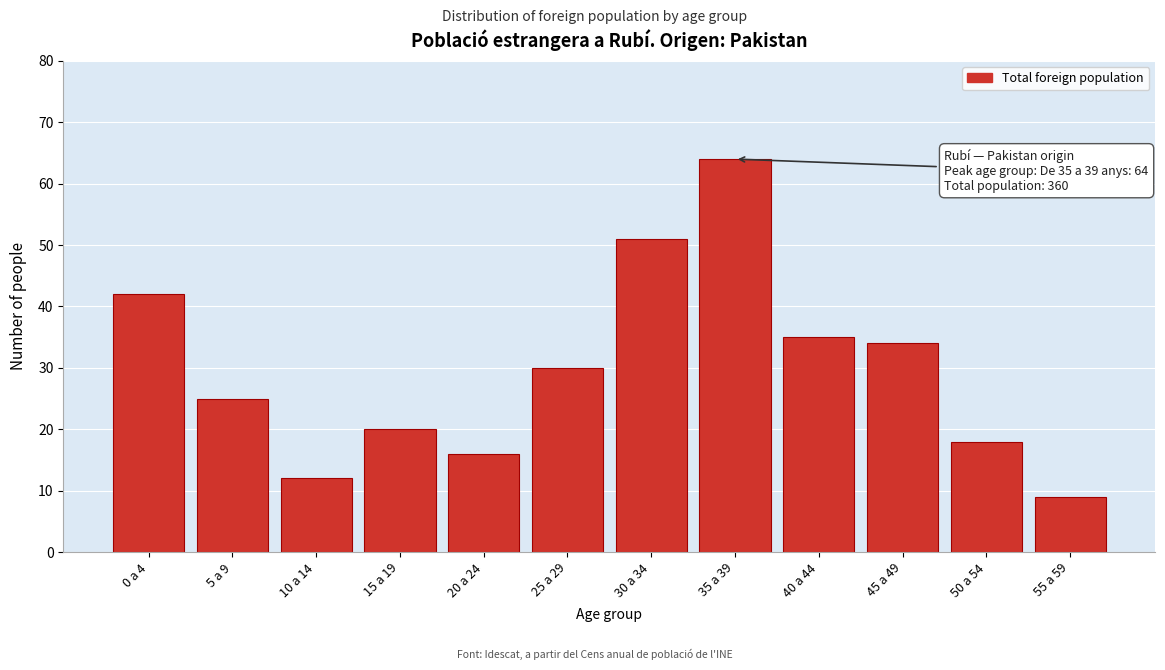

Reading left to right, what are all the values shown in this chart?

42	25	12	20	16	30	51	64	35	34	18	9